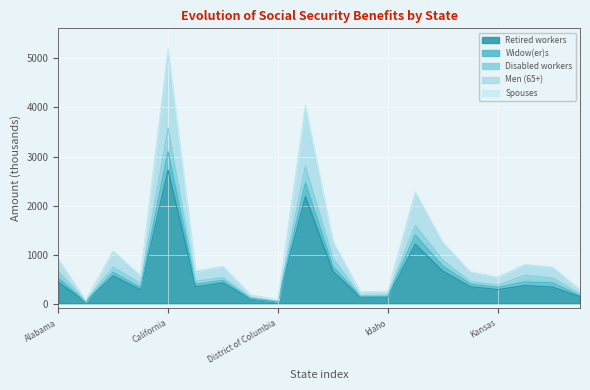

At which category is the sum across all series the highest?

California